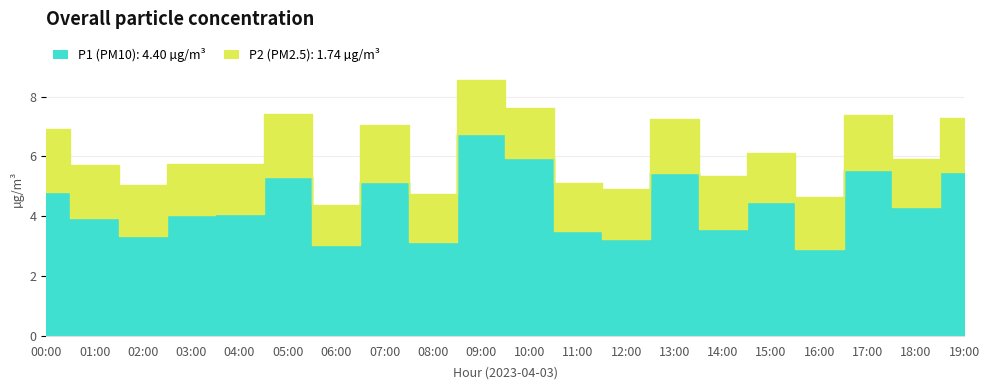

Rank the series by their average value, from lowest to highest.

P2, P1